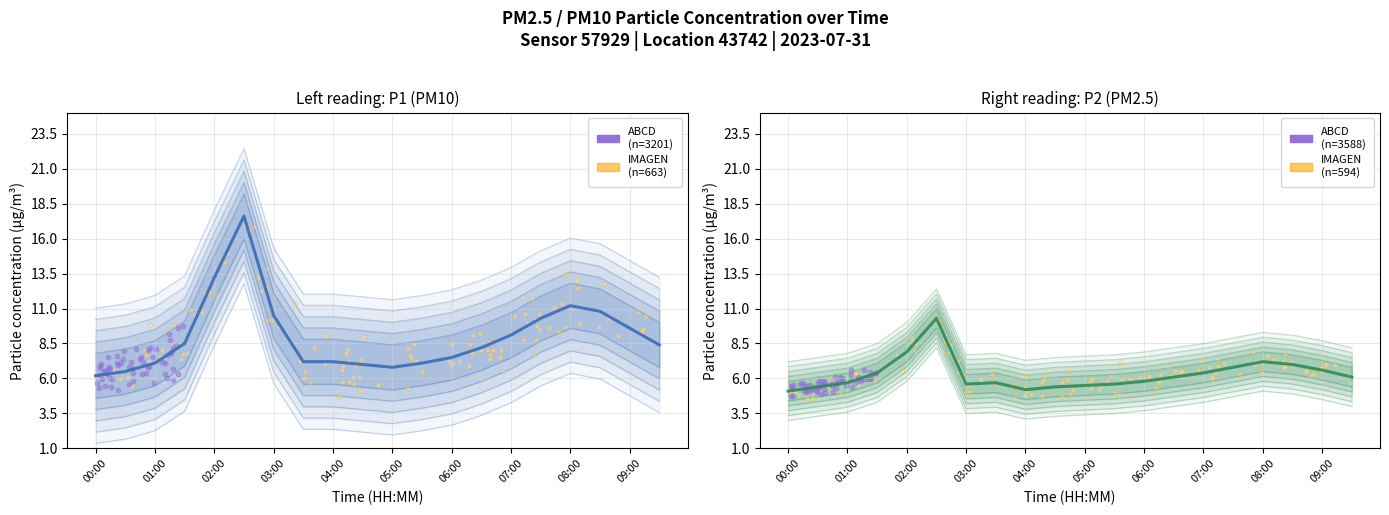

At which category is the sum across all series the highest?

02:30